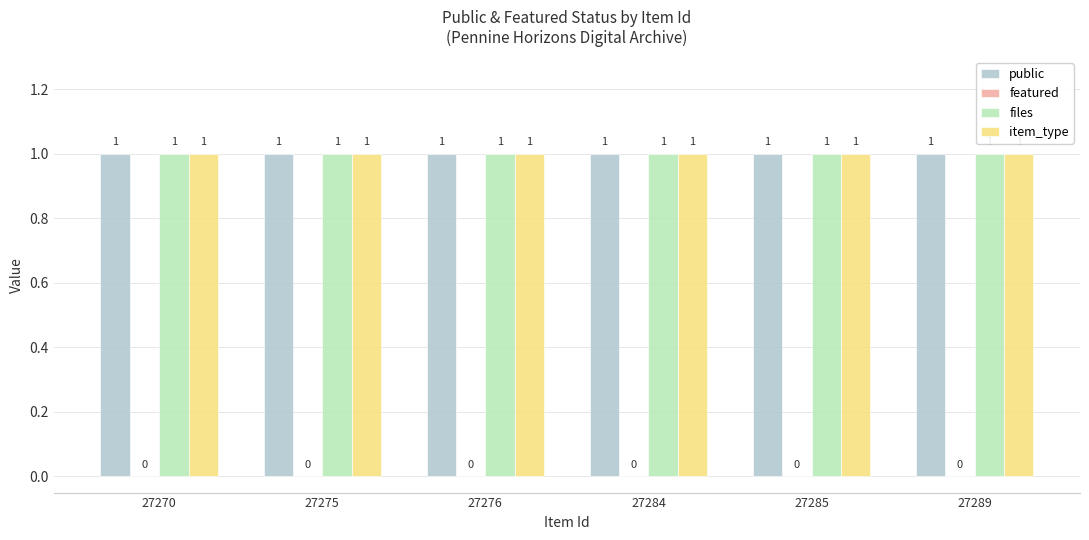

Does the chart contain stacked bars?

No